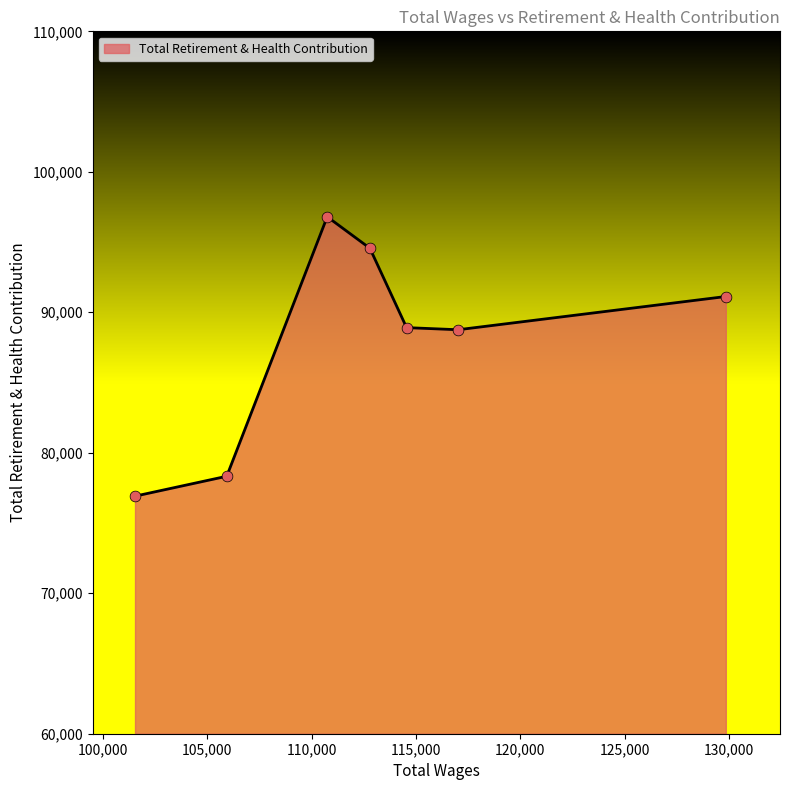

What is the minimum value shown in the chart?

76911